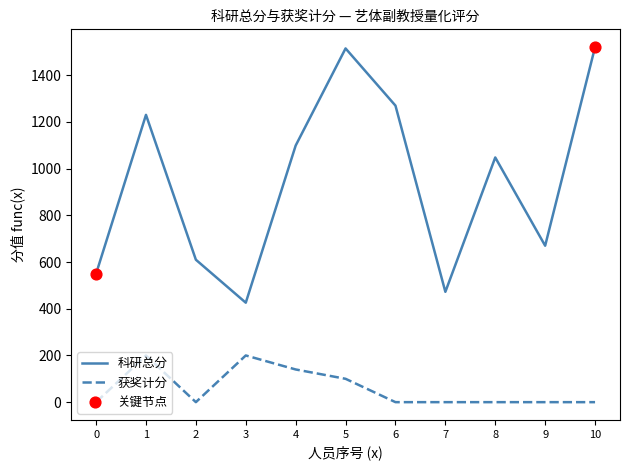

At how many categories does at least one series exceed 1293?

2